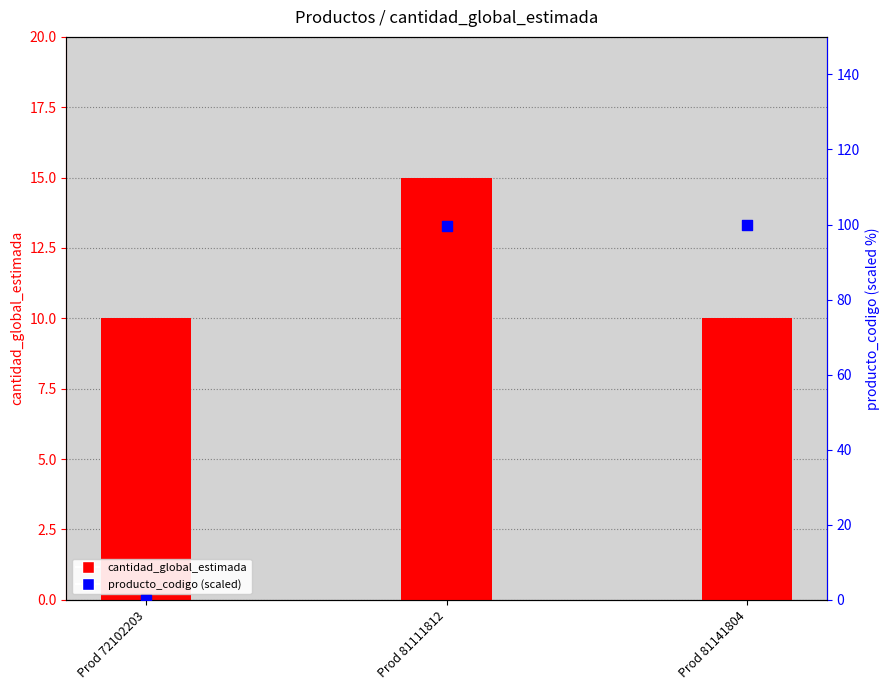

What is the total value across all series at Prod 72102203?

10.0